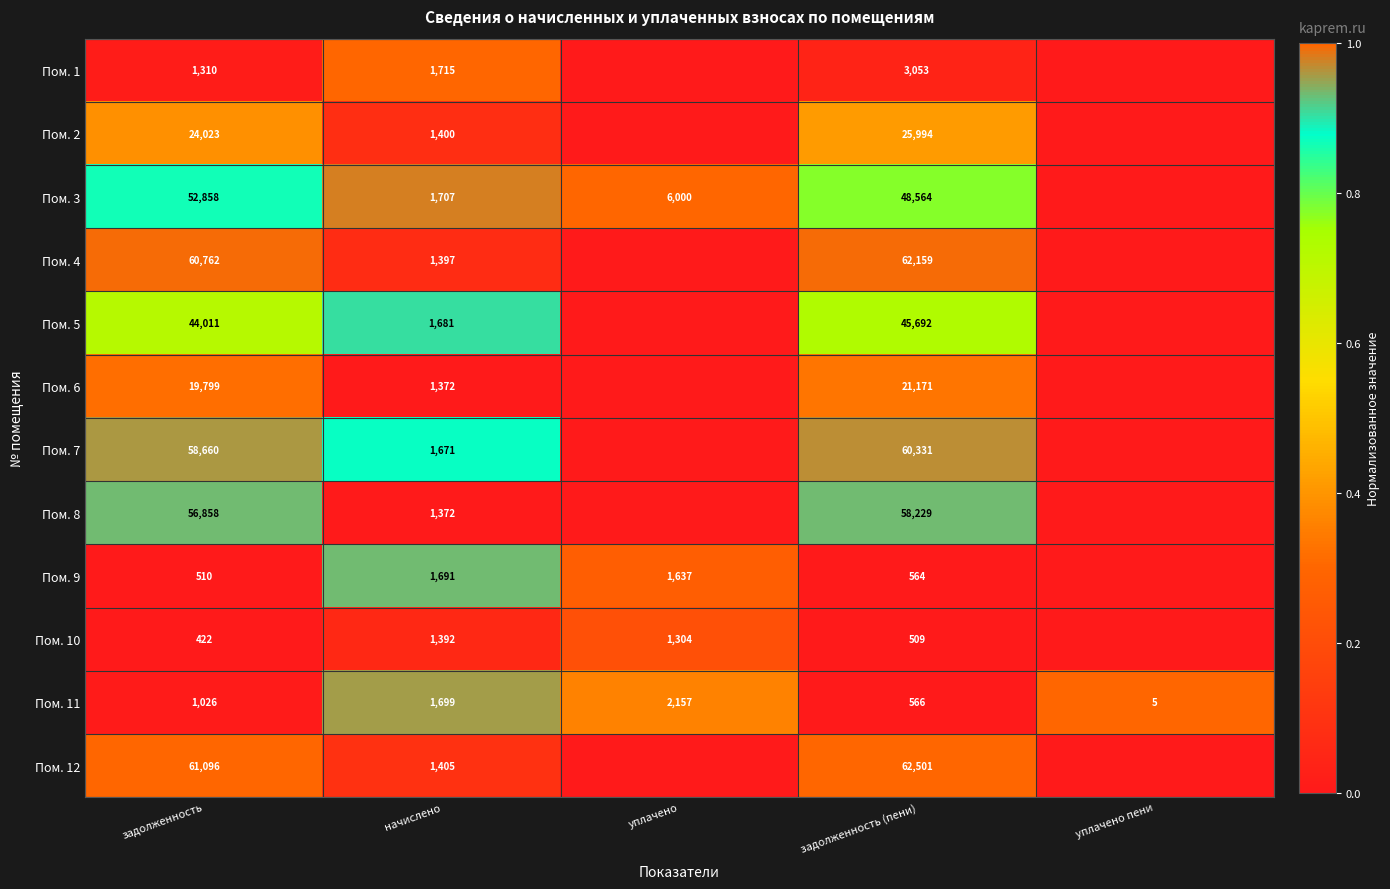

What is the total value across all series at задолженность?

381335